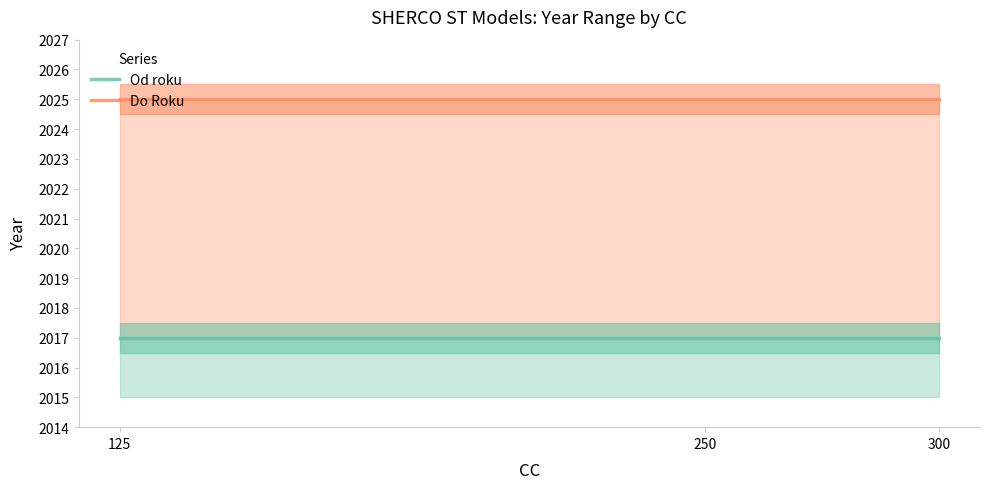

Reading right to left, what are all the values shown in this chart?

Od roku: 2017	2017	2017
Do Roku: 2025	2025	2025